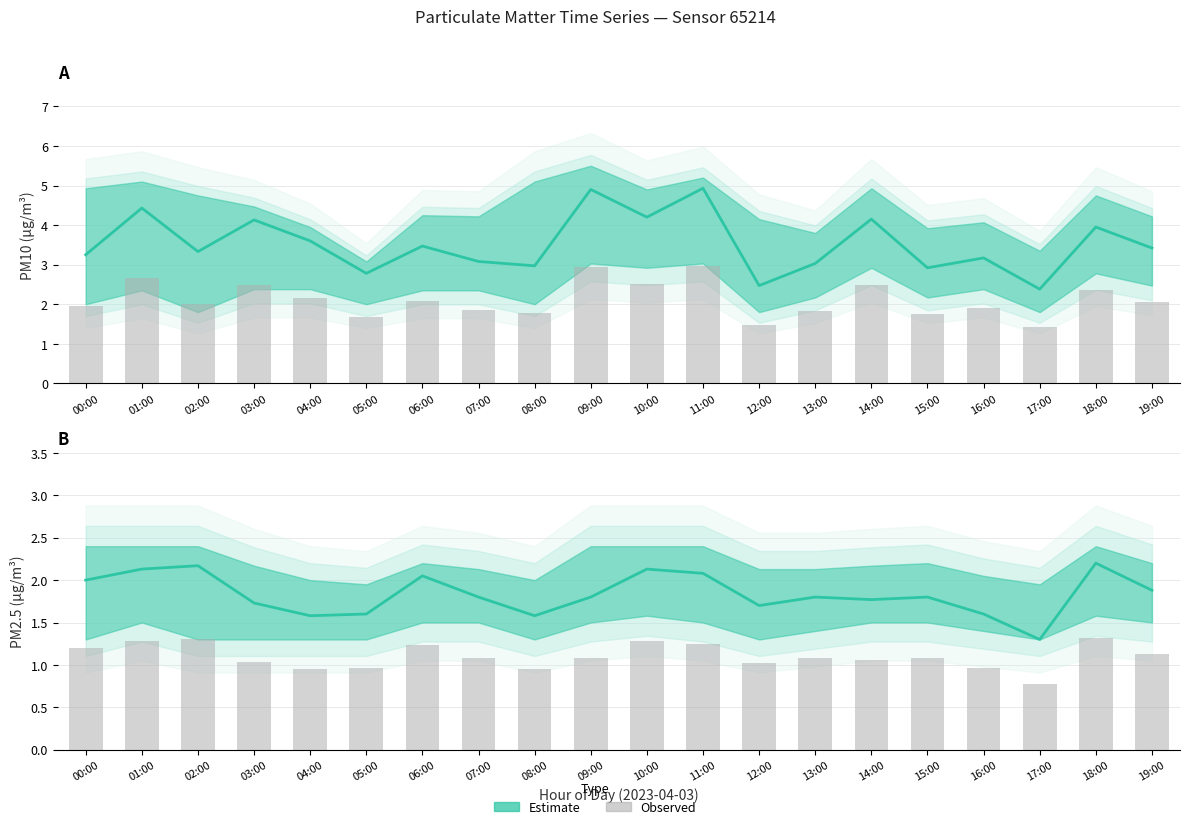

Reading left to right, list all the values displayed in this chart.

P1 Estimate: 00:00=3.2	01:00=4.4	02:00=3.3	03:00=4.1	04:00=3.6	05:00=2.8	06:00=3.5	07:00=3.1	08:00=3.0	09:00=4.9	10:00=4.2	11:00=4.9	12:00=2.5	13:00=3.0	14:00=4.2	15:00=2.9	16:00=3.2	17:00=2.4	18:00=4.0	19:00=3.4
Observed (P1): 00:00=1.9	01:00=2.7	02:00=2.0	03:00=2.5	04:00=2.2	05:00=1.7	06:00=2.1	07:00=1.8	08:00=1.8	09:00=2.9	10:00=2.5	11:00=3.0	12:00=1.5	13:00=1.8	14:00=2.5	15:00=1.8	16:00=1.9	17:00=1.4	18:00=2.4	19:00=2.1
P2 Estimate: 00:00=2.0	01:00=2.1	02:00=2.2	03:00=1.7	04:00=1.6	05:00=1.6	06:00=2.0	07:00=1.8	08:00=1.6	09:00=1.8	10:00=2.1	11:00=2.1	12:00=1.7	13:00=1.8	14:00=1.8	15:00=1.8	16:00=1.6	17:00=1.3	18:00=2.2	19:00=1.9
Observed (P2): 00:00=1.2	01:00=1.3	02:00=1.3	03:00=1.0	04:00=0.9	05:00=1.0	06:00=1.2	07:00=1.1	08:00=0.9	09:00=1.1	10:00=1.3	11:00=1.2	12:00=1.0	13:00=1.1	14:00=1.1	15:00=1.1	16:00=1.0	17:00=0.8	18:00=1.3	19:00=1.1